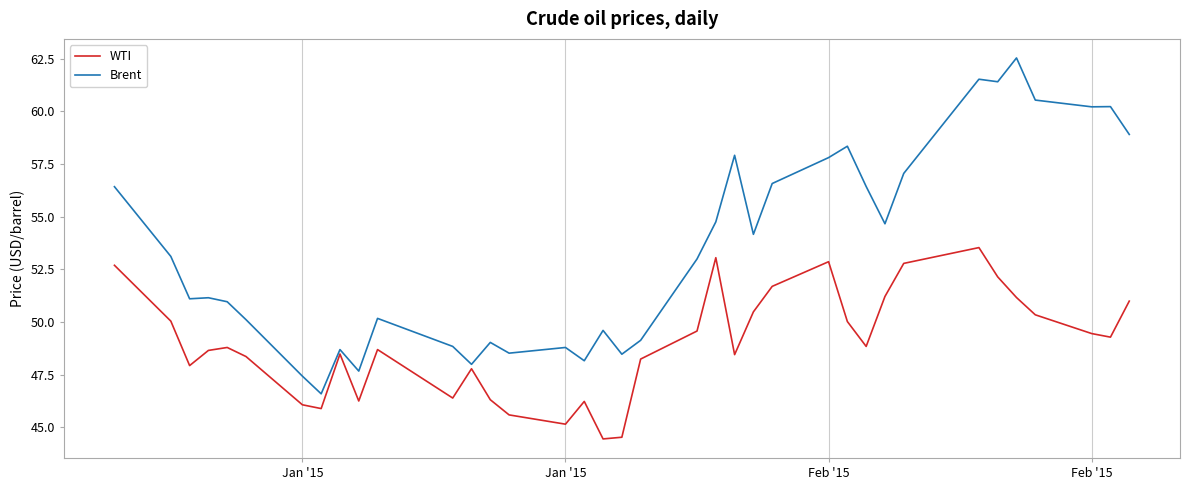

What is the greatest value displayed?

62.5